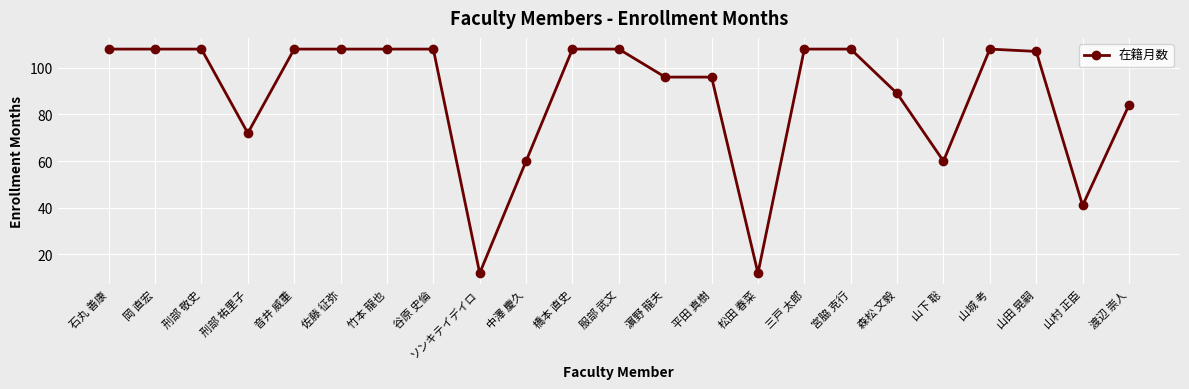

Between 佐藤 征弥 and 山村 正臣, which is larger?

佐藤 征弥